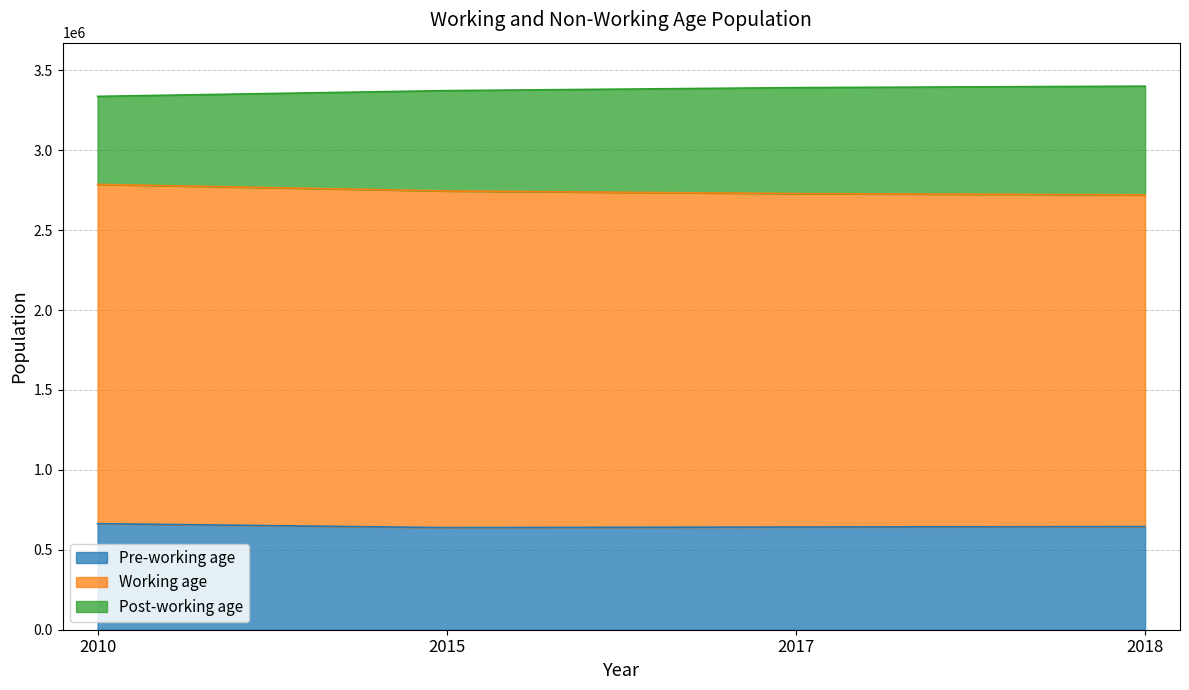

What is the total value across all series at 2010?

3336699